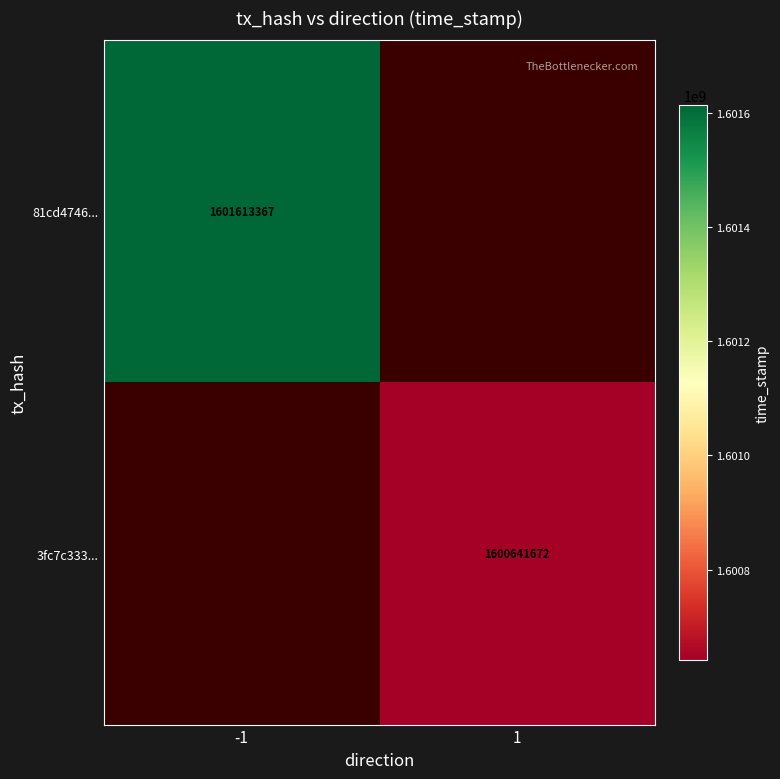

The value of 3fc7c333... at 1 is 2299865504. True or false?

False